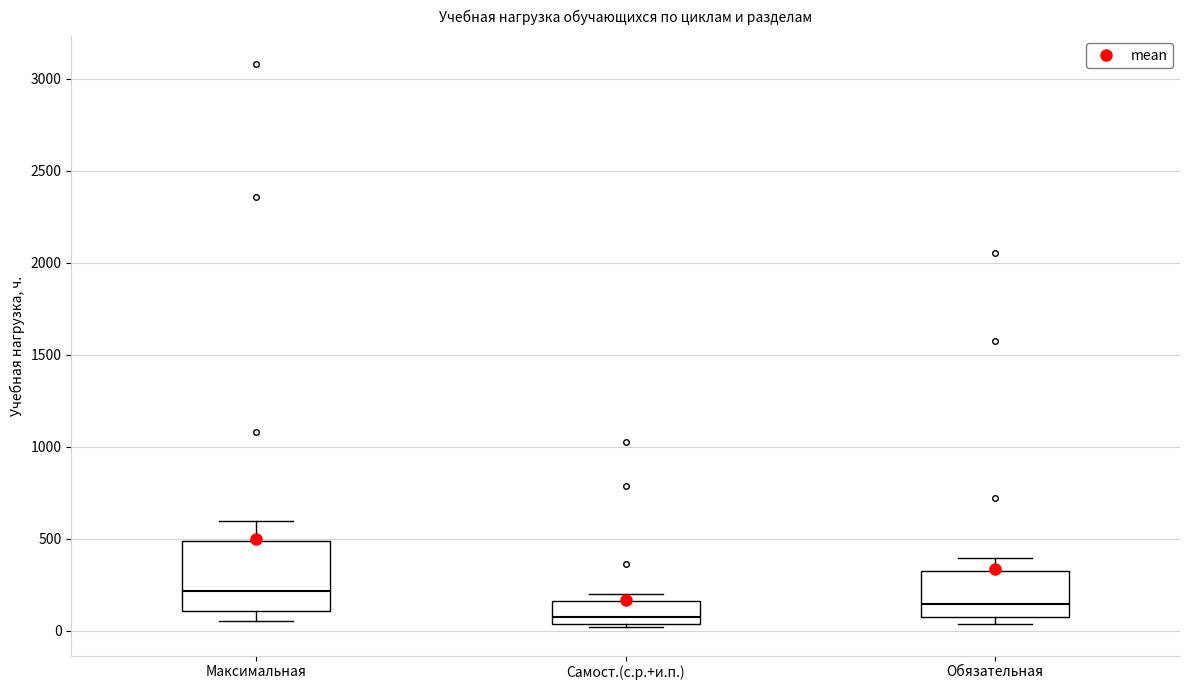

Reading left to right, read every box against the y-axis: the position of its median line, the range the box covers, and the ends of its whiskers. The values are not printed on the chart, so give them approximately, as read against the axis.

Максимальная: median 200, box 100 to 500, whiskers 50 to 600
Самост.(с.р.+и.п.): median 50 (just above the box's lower edge), box 50 to 150, whiskers 0 to 200
Обязательная: median 150, box 50 to 350, whiskers 50 (just below the box's lower edge) to 400